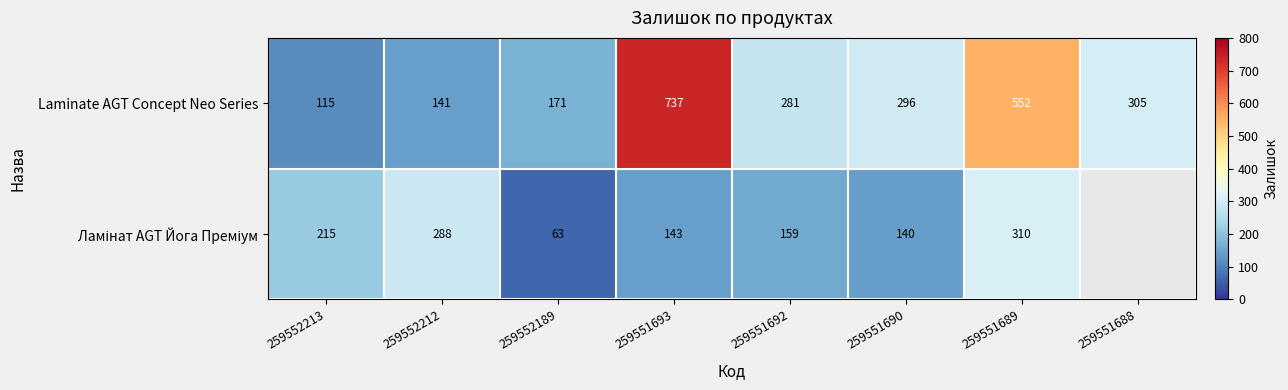

What is the sum of the Laminate AGT Concept Neo Series values at 259551689 and 259552213?

667